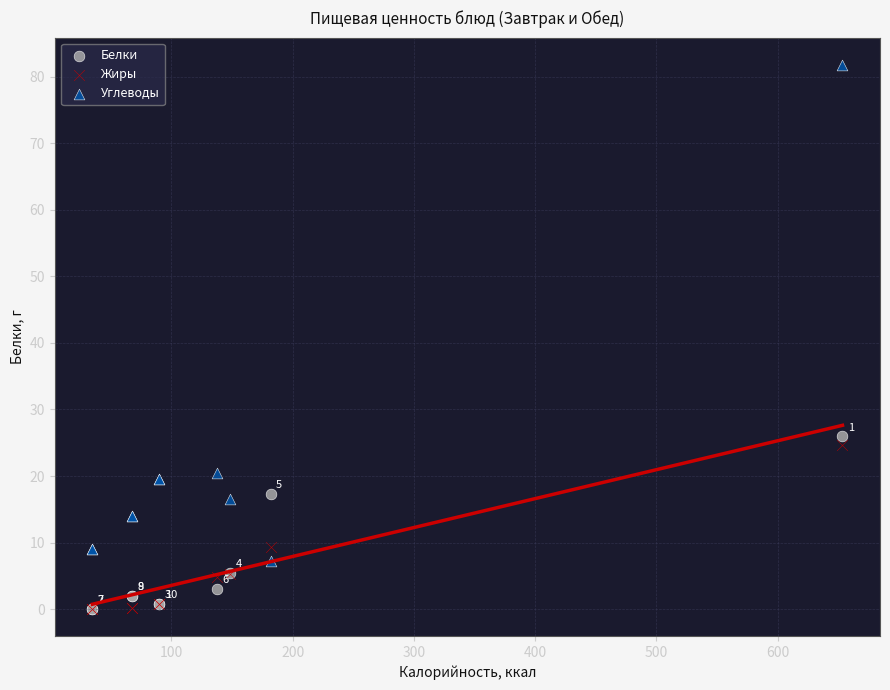

In the Углеводы series, what Y value is closest to 44?

20.4